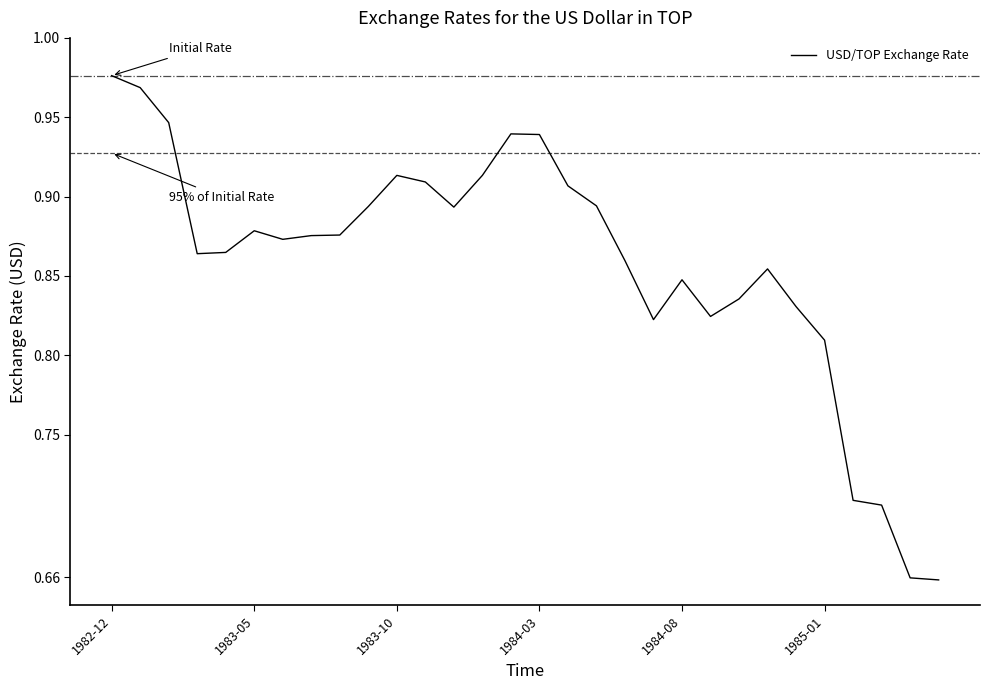

What is the difference between the maximum and minimum values?

0.3